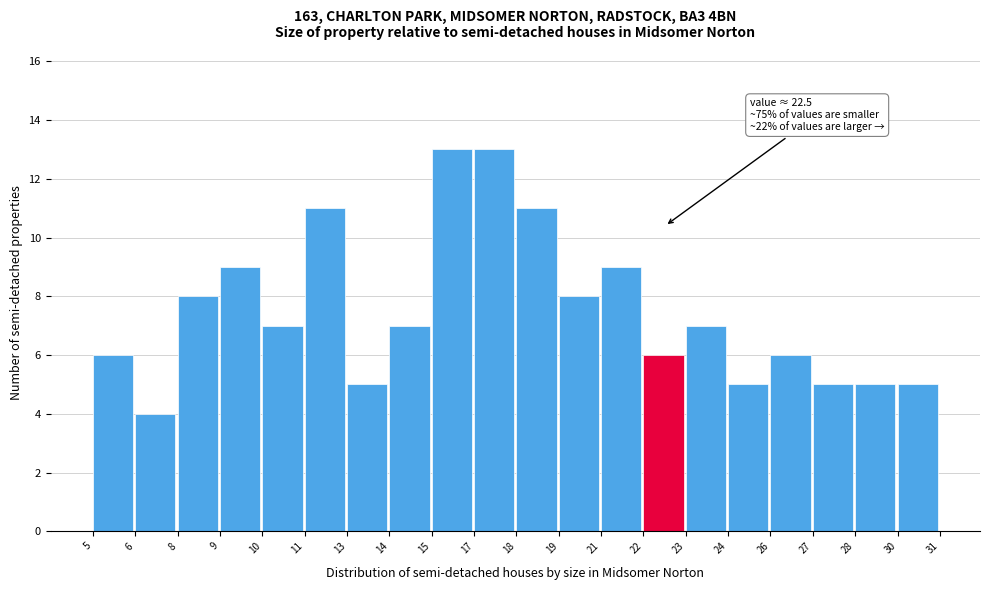

Reading right to left, what are all the values shown in this chart?

30=5	28=5	27=5	26=6	24=5	23=7	22=6	21=9	19=8	18=11	17=13	15=13	14=7	13=5	11=11	10=7	9=9	8=8	6=4	5=6